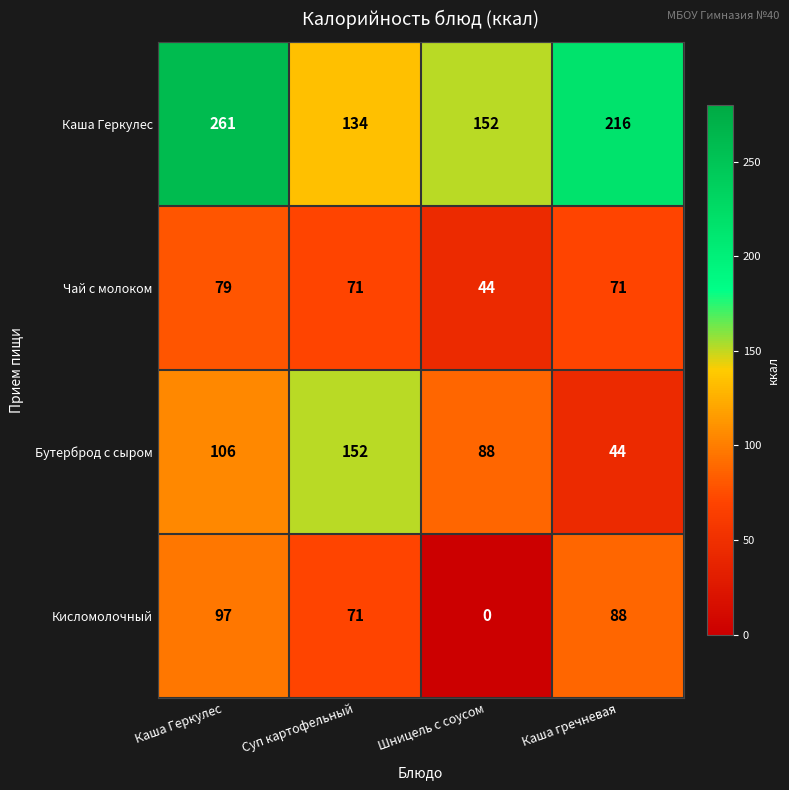

Rank the categories by Каша Геркулес value from lowest to highest.

Суп картофельный, Шницель с соусом, Каша гречневая, Каша Геркулес